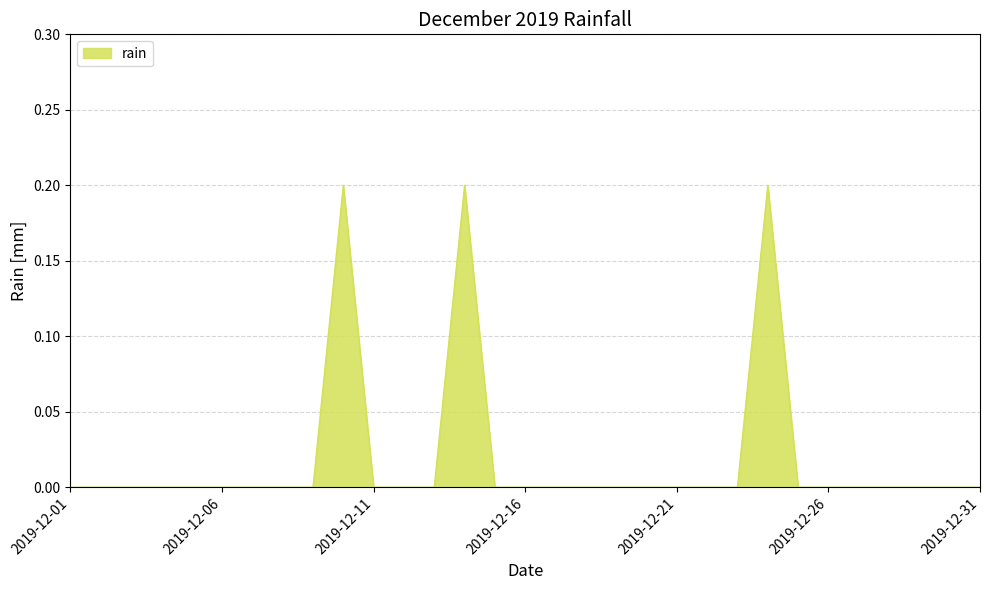

How many interior local peaks (higher than both neighbors) does the data have?

3